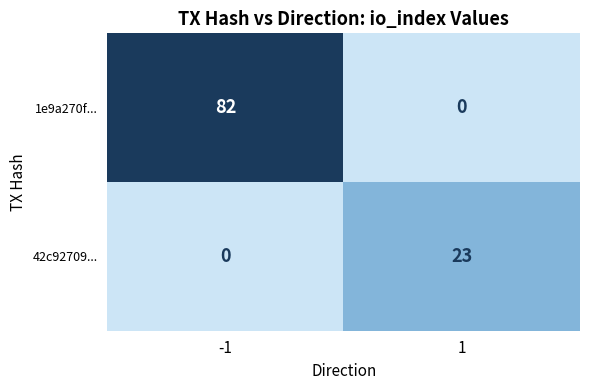

Reading right to left, extract all data points from this chart.

1e9a270f...: 0	82
42c92709...: 23	0